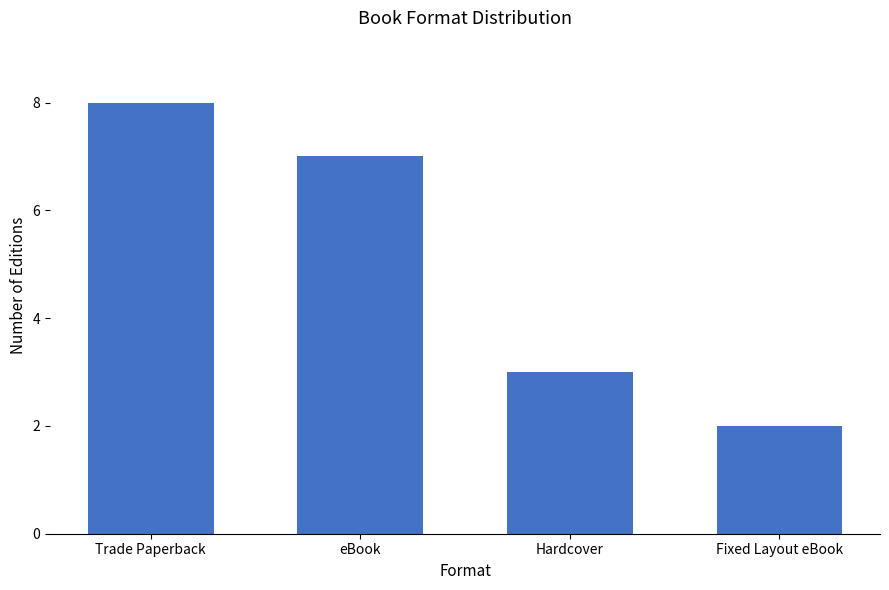

What is the difference between the maximum and minimum values?

6